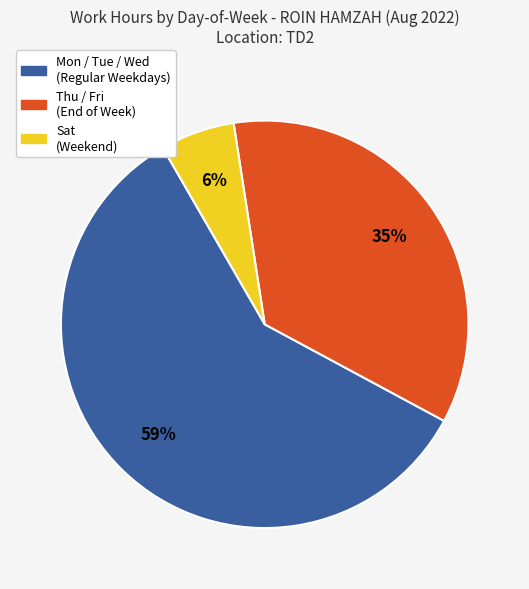

Which category has the biggest portion of the pie?

Mon / Tue / Wed (Regular Weekdays)